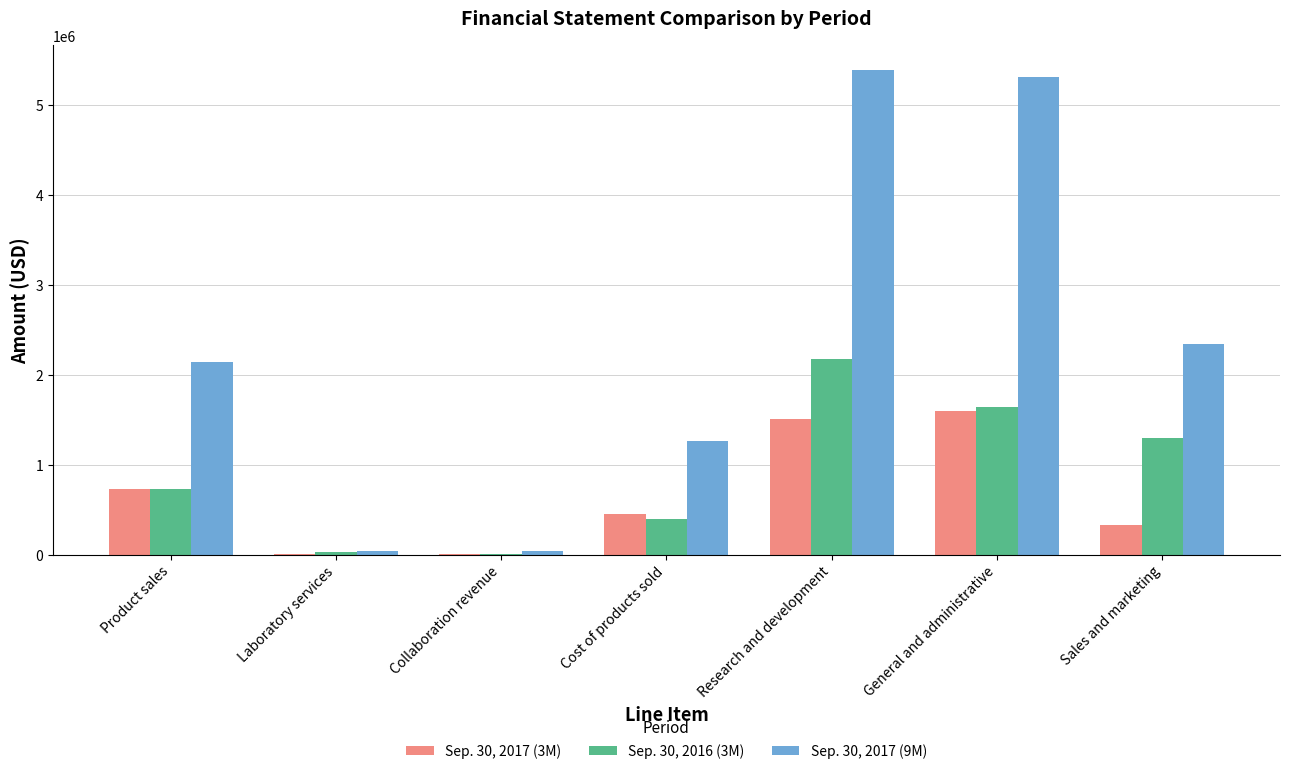

What is the greatest value displayed?

5397906